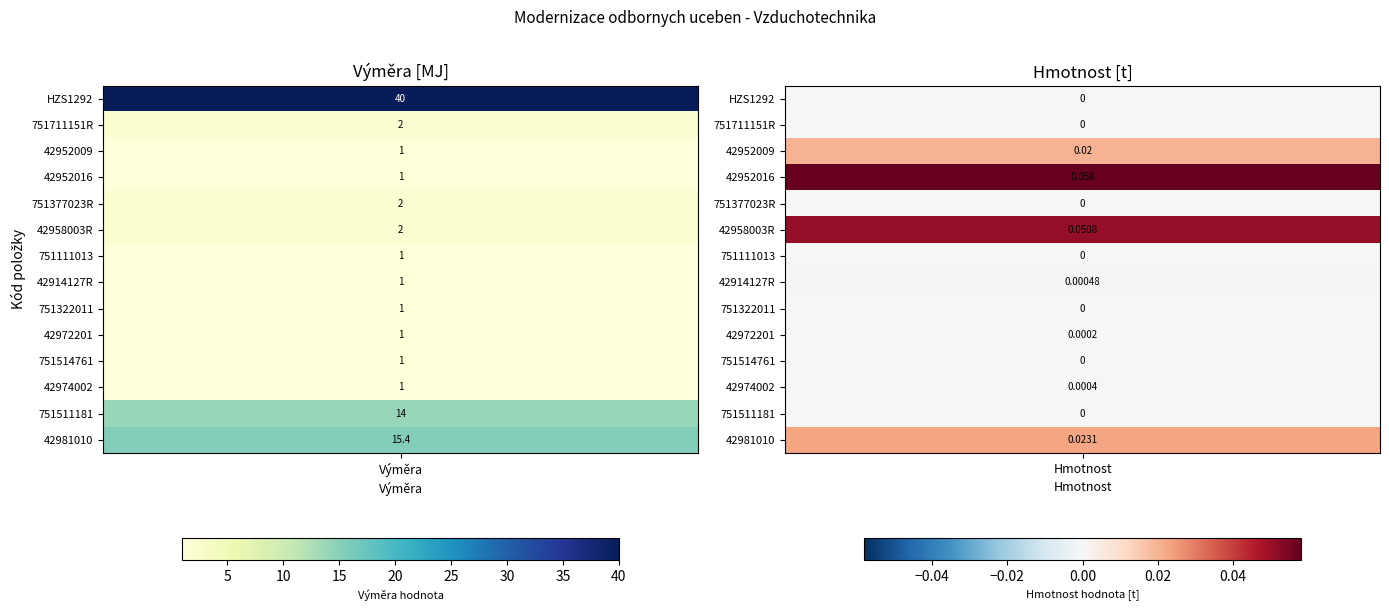

The value of 751377023R at 4 is 0.0. True or false?

True